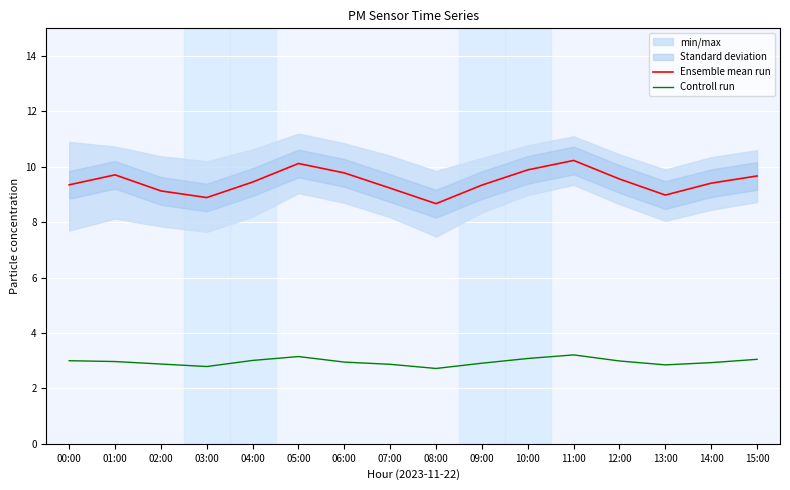

True or false: Controll run has a value of 4.5 at 08:00.

False